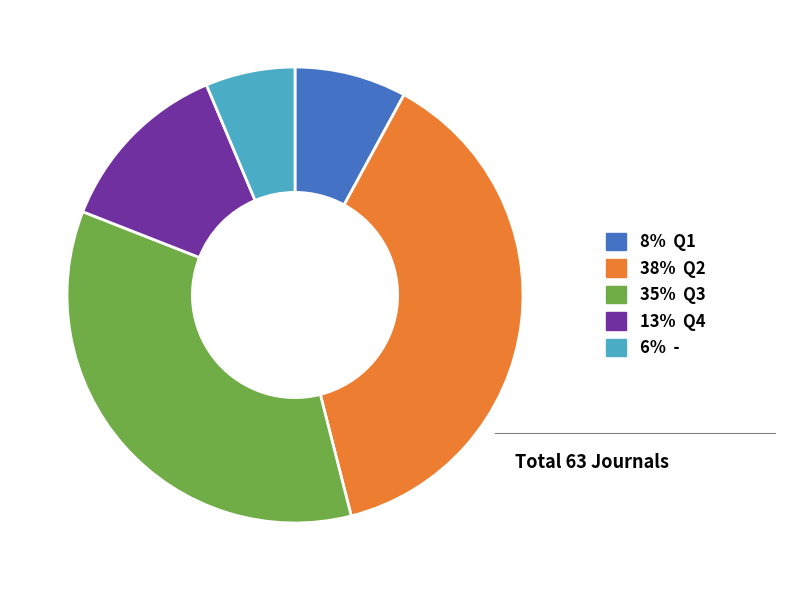

The 13% Q4 slice represents 13% of the pie. True or false?

True